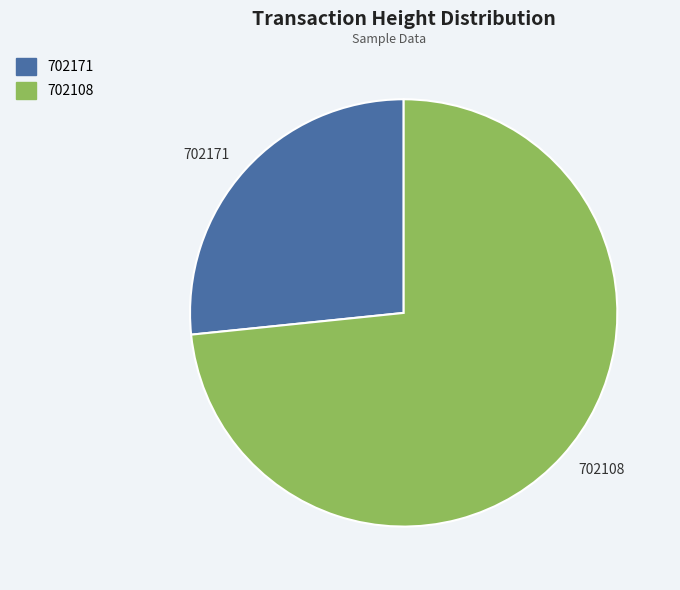

What is the largest slice in the pie chart?

702108